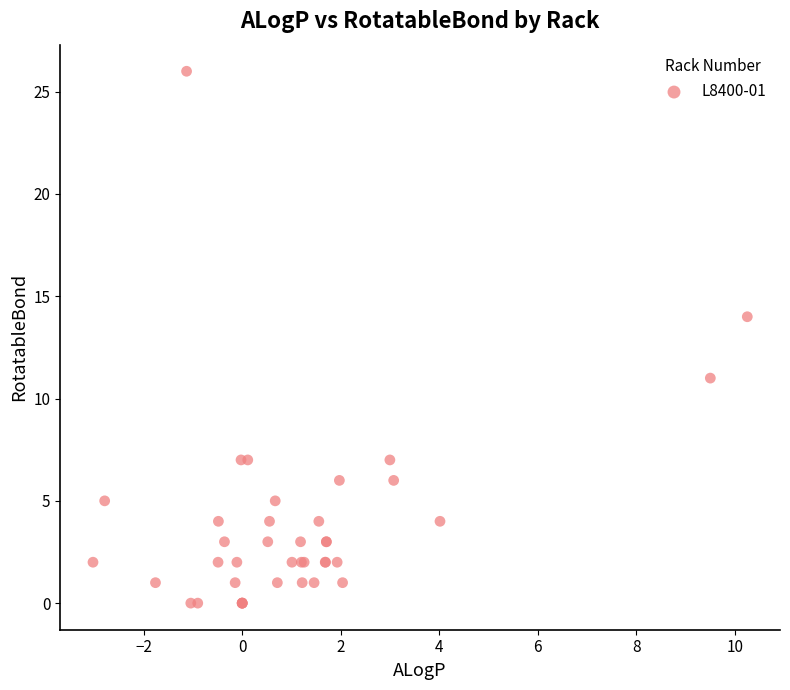

What Y value in the scatter plot is closest to 13?

14